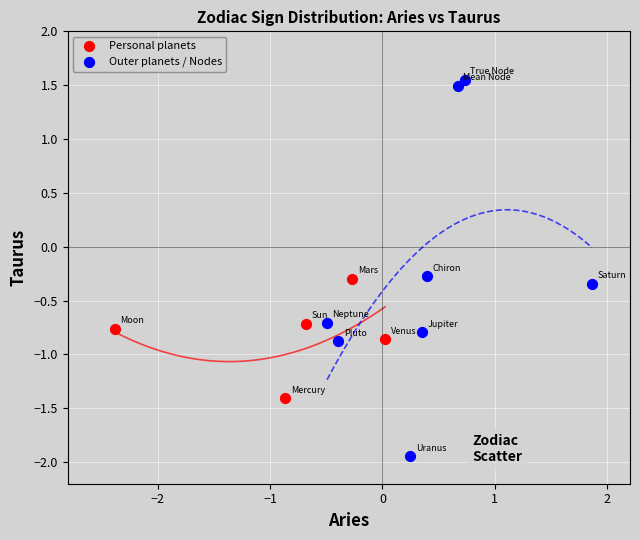

Which series contains the lowest Y value?

Outer planets / Nodes